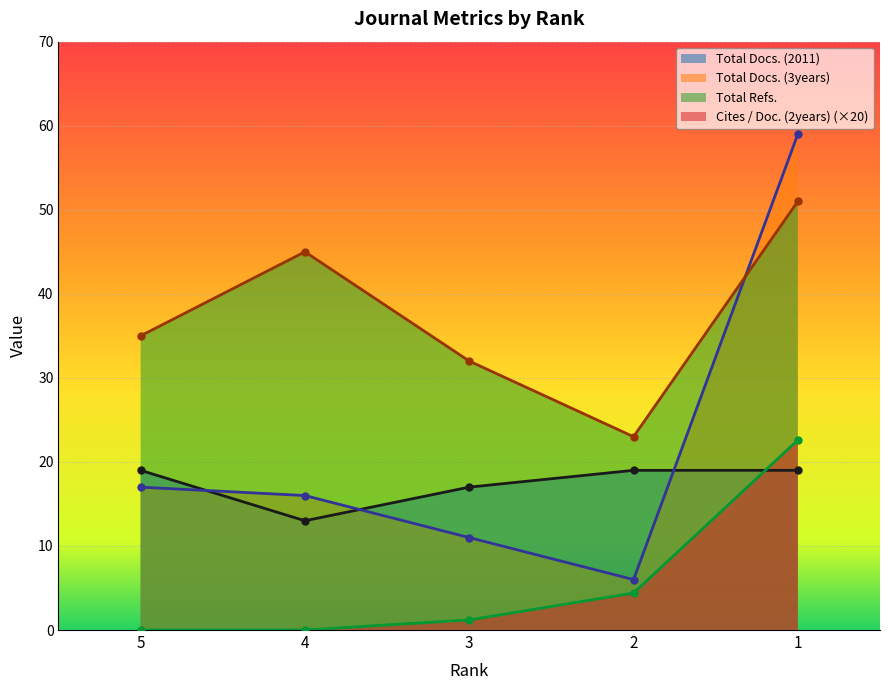

List the labels in order of Cites / Doc. (2years) value, smallest first.

5, 4, 3, 2, 1